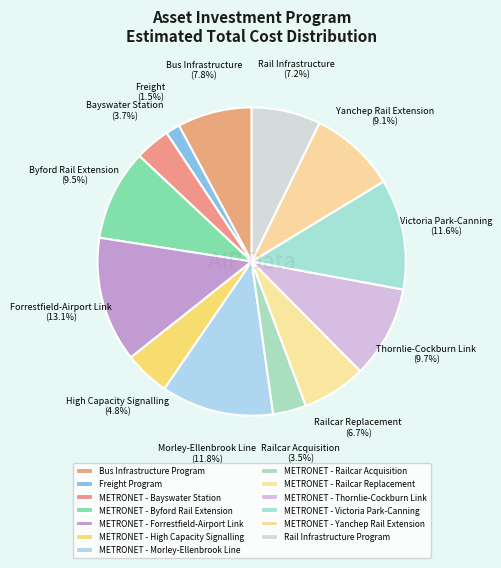

Do METRONET - Thornlie-Cockburn Link and Freight Program together represent more than half of the pie?

No